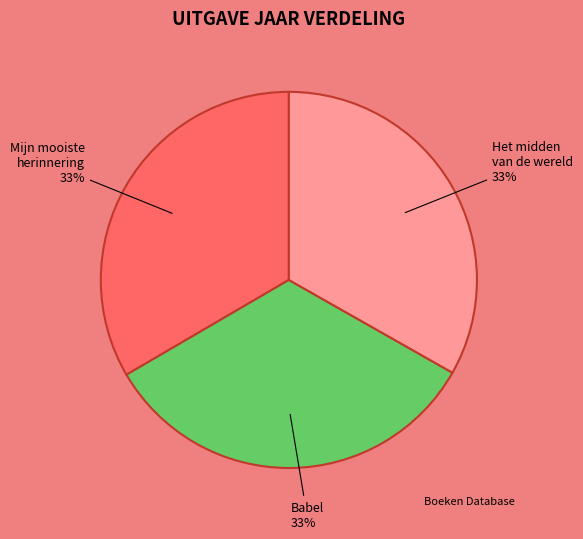

Is there any slice that represents more than half of the pie?

No